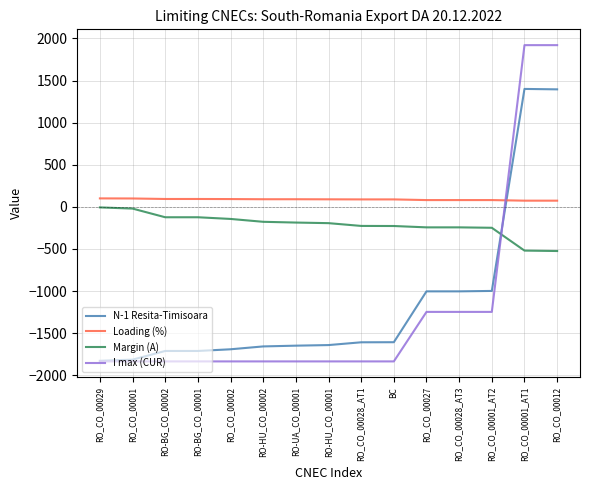

Which series has the largest range (max minus min)?

I max (CUR)